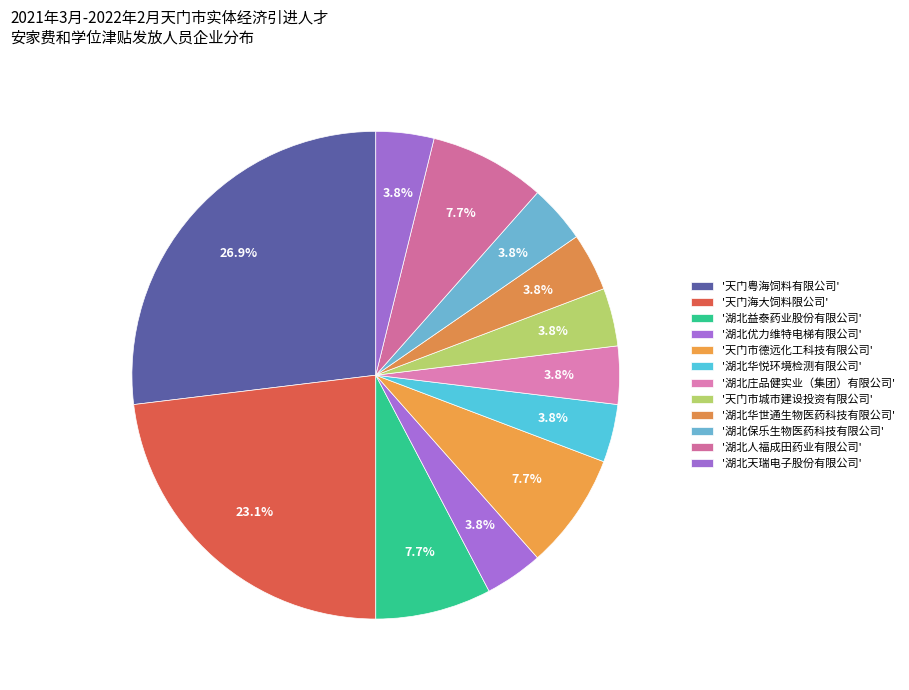

Is there any slice that represents more than half of the pie?

No